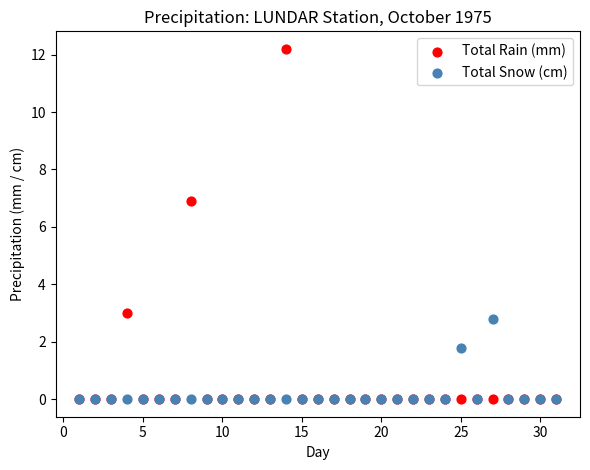

In the Total Snow (cm) series, what Y value is closest to 1?

1.8